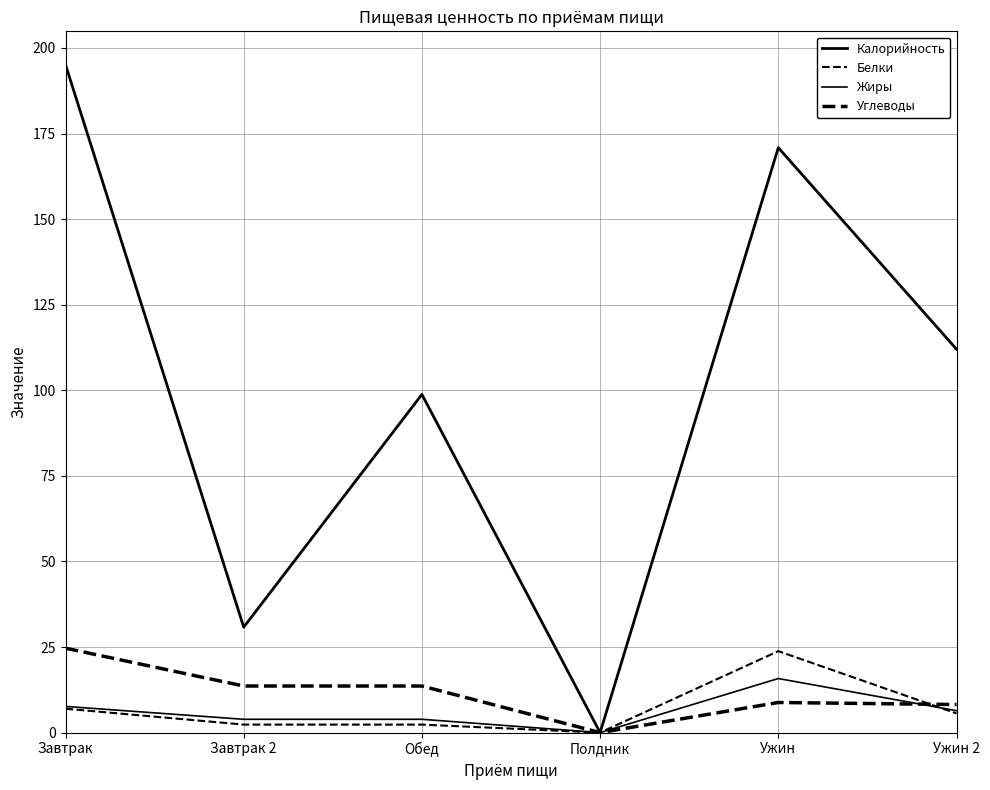

What position from the left is Ужин 2?

6